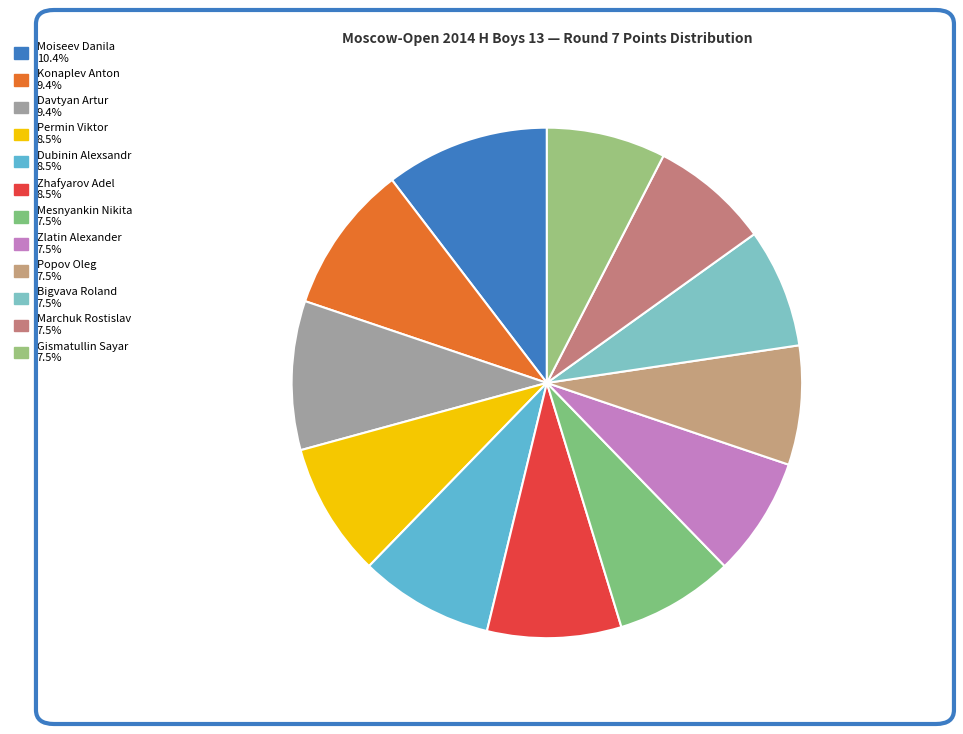

How many slices are in this pie chart?

12